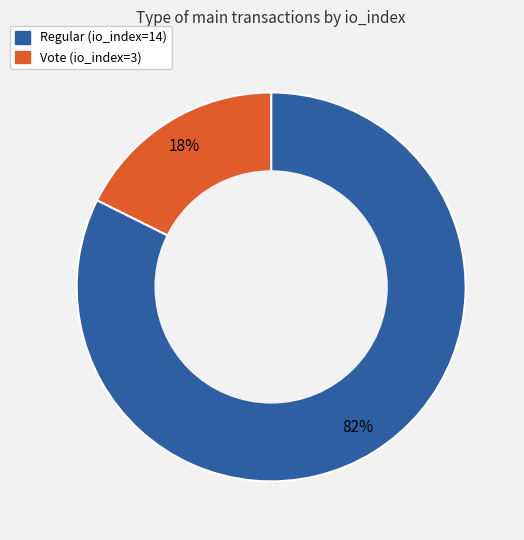

Which category accounts for the majority?

Regular (io_index=14)